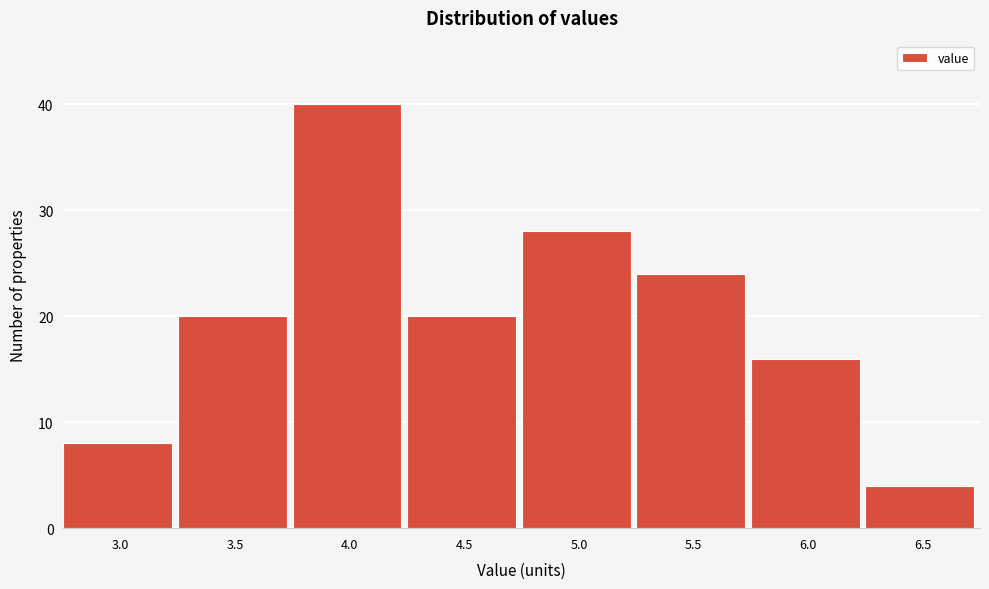

Reading right to left, list all the values displayed in this chart.

4	16	24	28	20	40	20	8